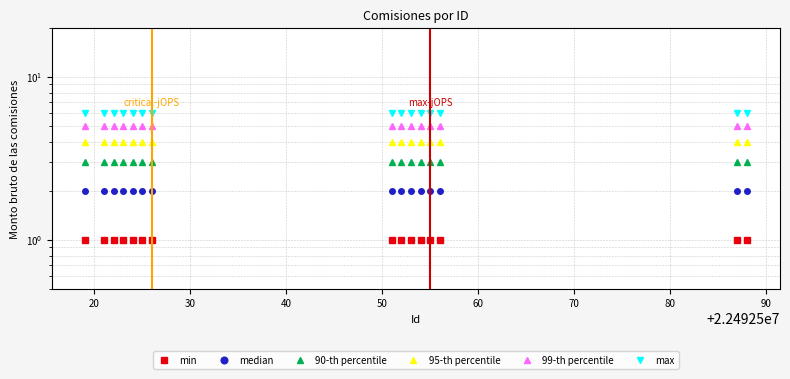

What is the highest value of the 99-th percentile series?

5